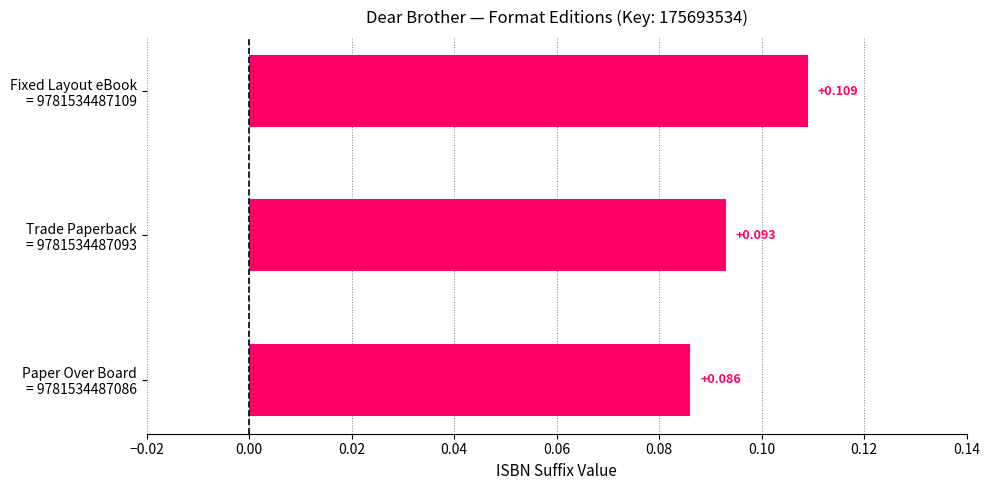

How many distinct data groups are displayed?

1